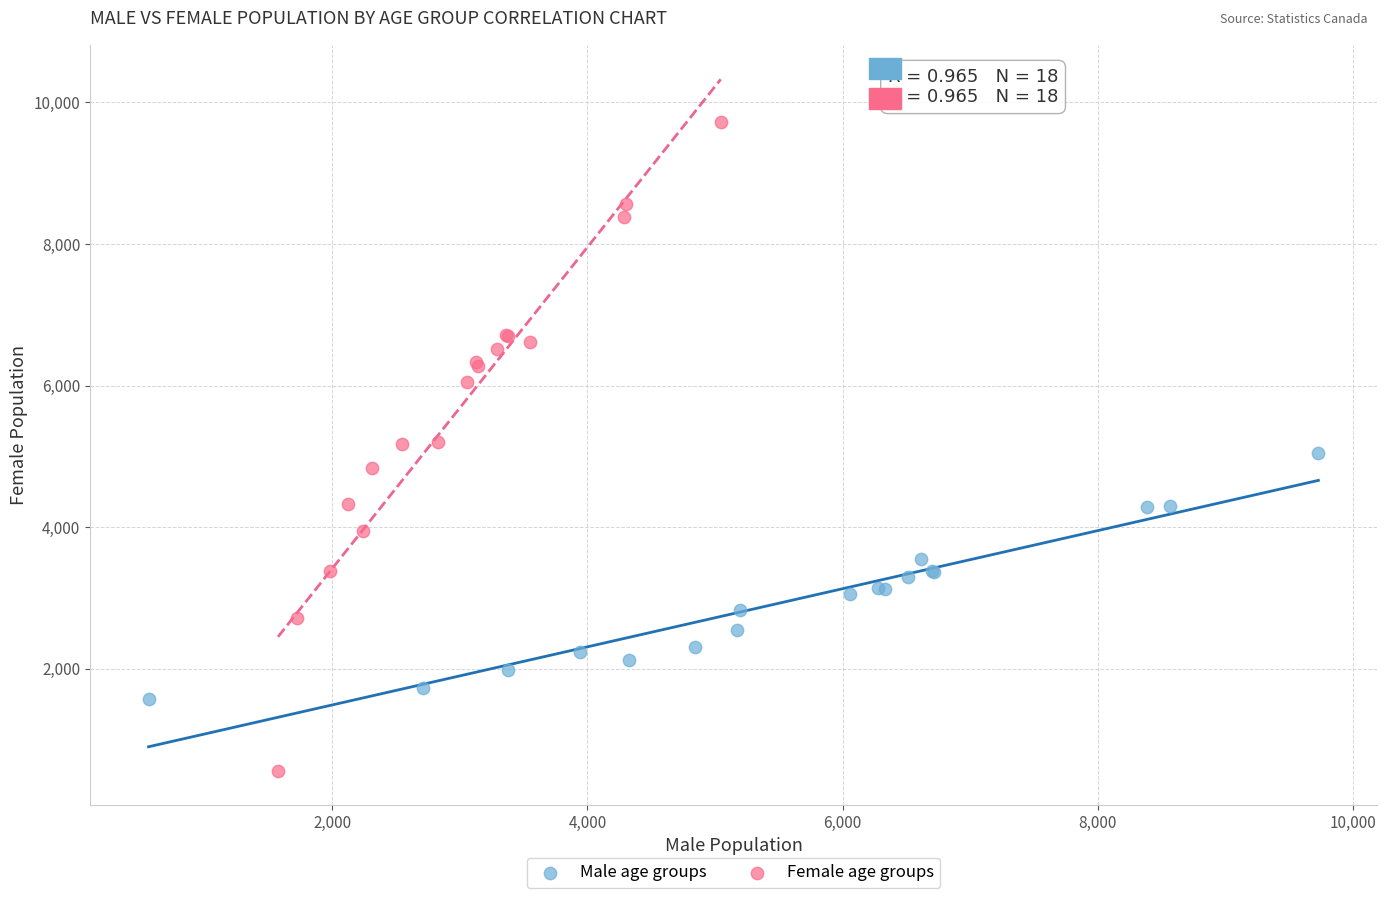

Which series contains the lowest Y value?

Female age groups